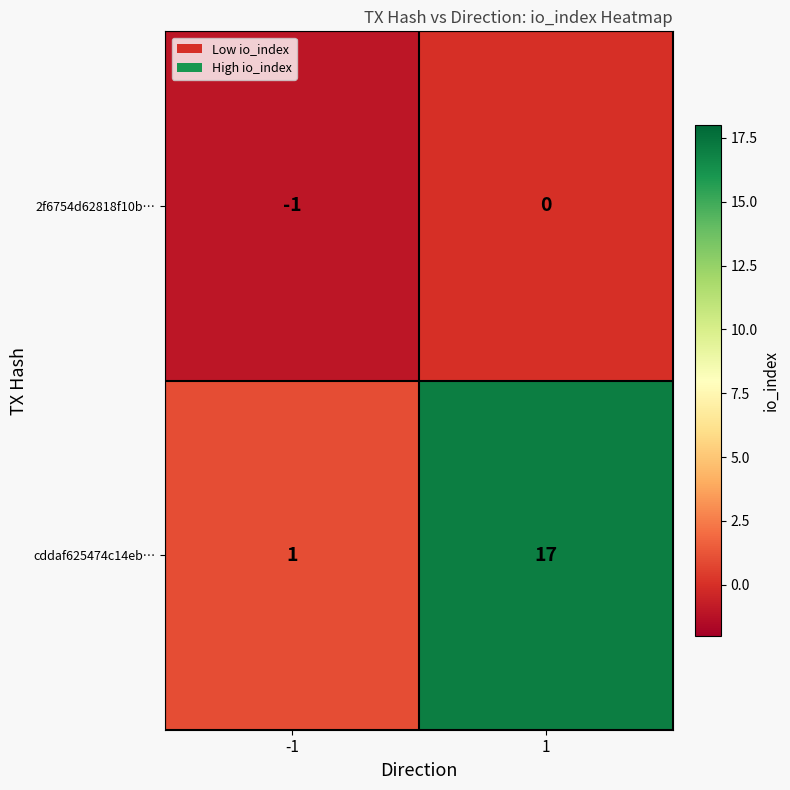

Rank the series at -1 from lowest to highest value.

2f6754d62818f10b…, cddaf625474c14eb…